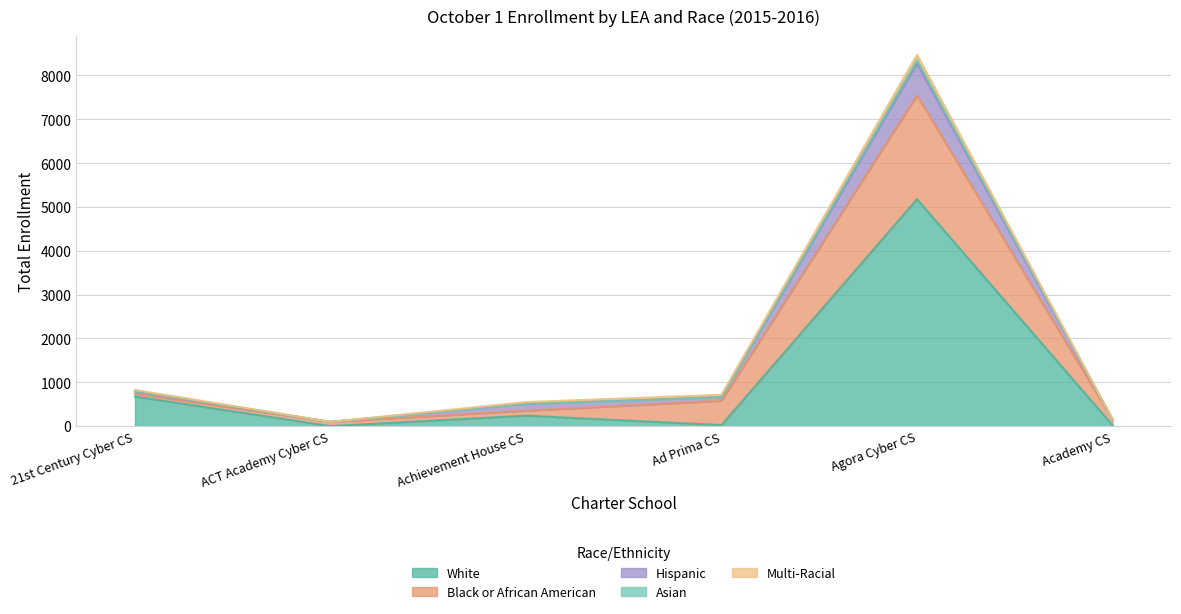

What position from the left is ACT Academy Cyber CS?

2